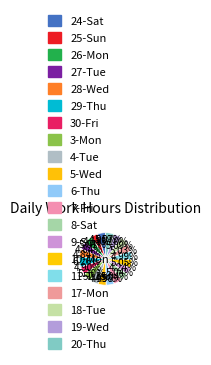

What percentage do 30-Fri and 6-Thu together represent?

9.9%